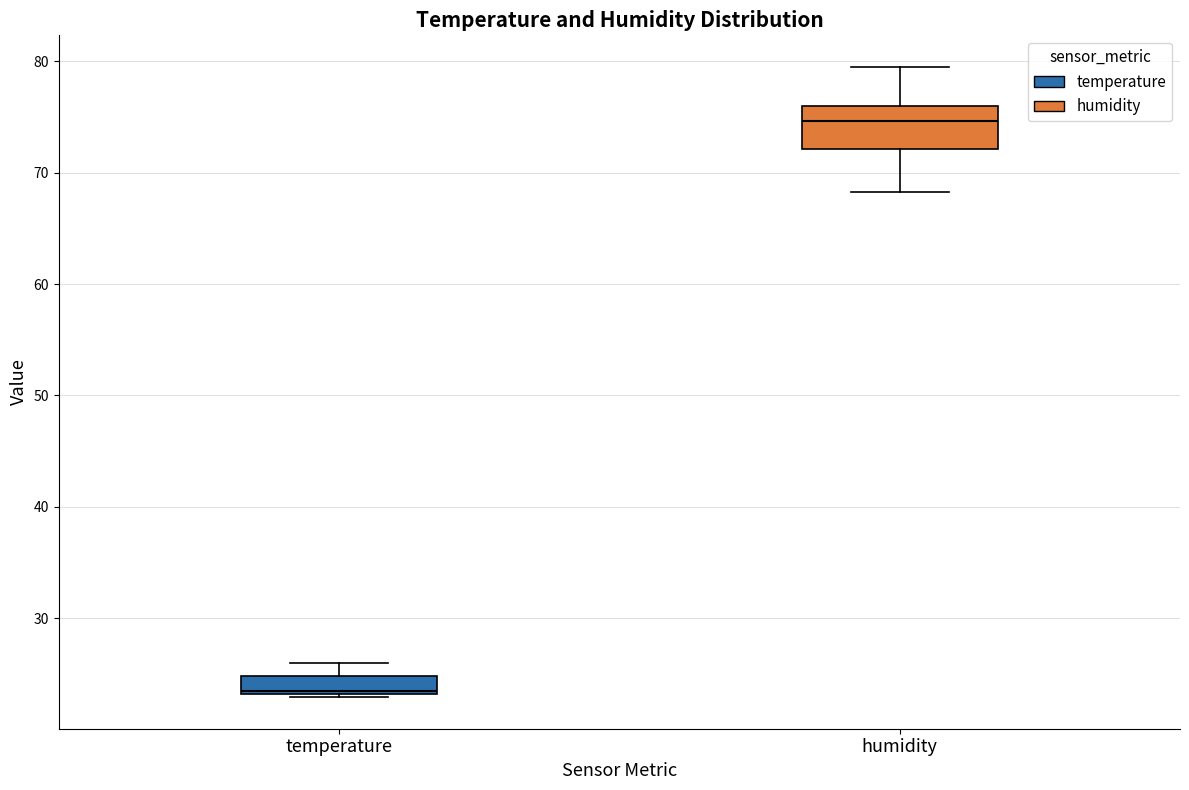

Which box is the tallest, from its lower edge to its upper edge?

humidity